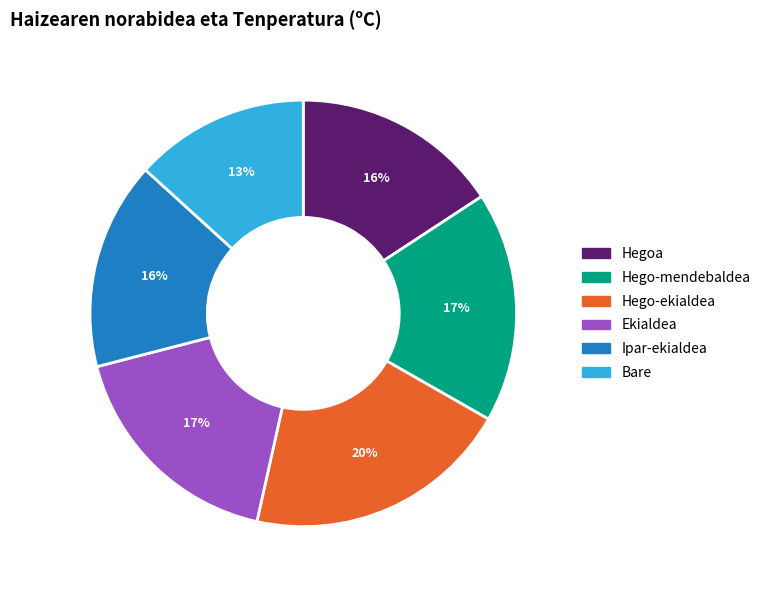

To the nearest percent, what is the difference between the largest and smallest slice percentages?

7%